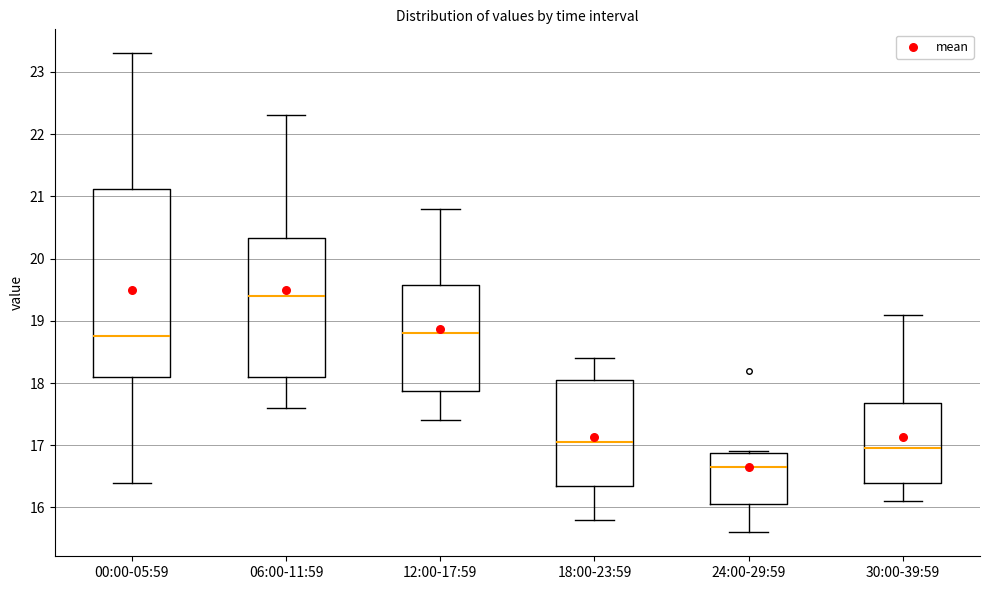

Reading left to right, transcribe this box plot: for each box, give where its median line is, the range the box spans, and where its two whiskers end, as read against the y-axis. The values are not printed on the chart, so give them approximately, as read against the axis.

00:00-05:59: median 18.8, box 18.1 to 21.1, whiskers 16.4 to 23.3
06:00-11:59: median 19.4, box 18.1 to 20.3, whiskers 17.6 to 22.3
12:00-17:59: median 18.8, box 17.9 to 19.6, whiskers 17.4 to 20.8
18:00-23:59: median 17.1, box 16.4 to 18.1, whiskers 15.8 to 18.4
24:00-29:59: median 16.7, box 16.1 to 16.9, whiskers 15.6 to 16.9
30:00-39:59: median 17.0, box 16.4 to 17.7, whiskers 16.1 to 19.1